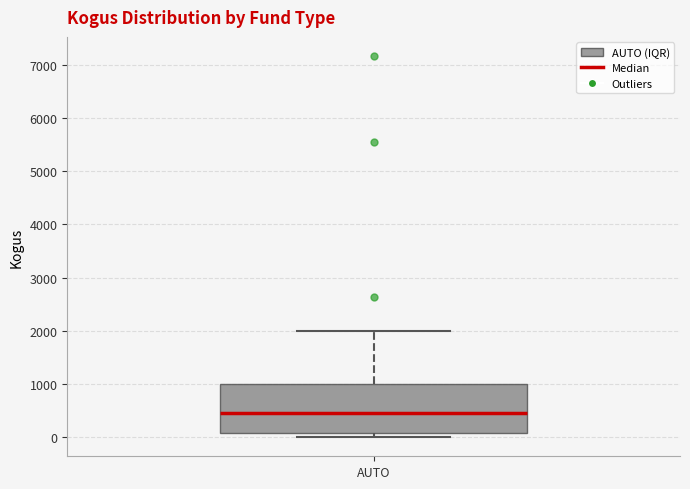

Read this box plot against the y-axis: the position of the median line, the range covered by the box, and the ends of both whiskers. The values are not printed on the chart, so give them approximately, as read against the axis.

median 500, box 100 to 1000, whiskers 0 to 2000